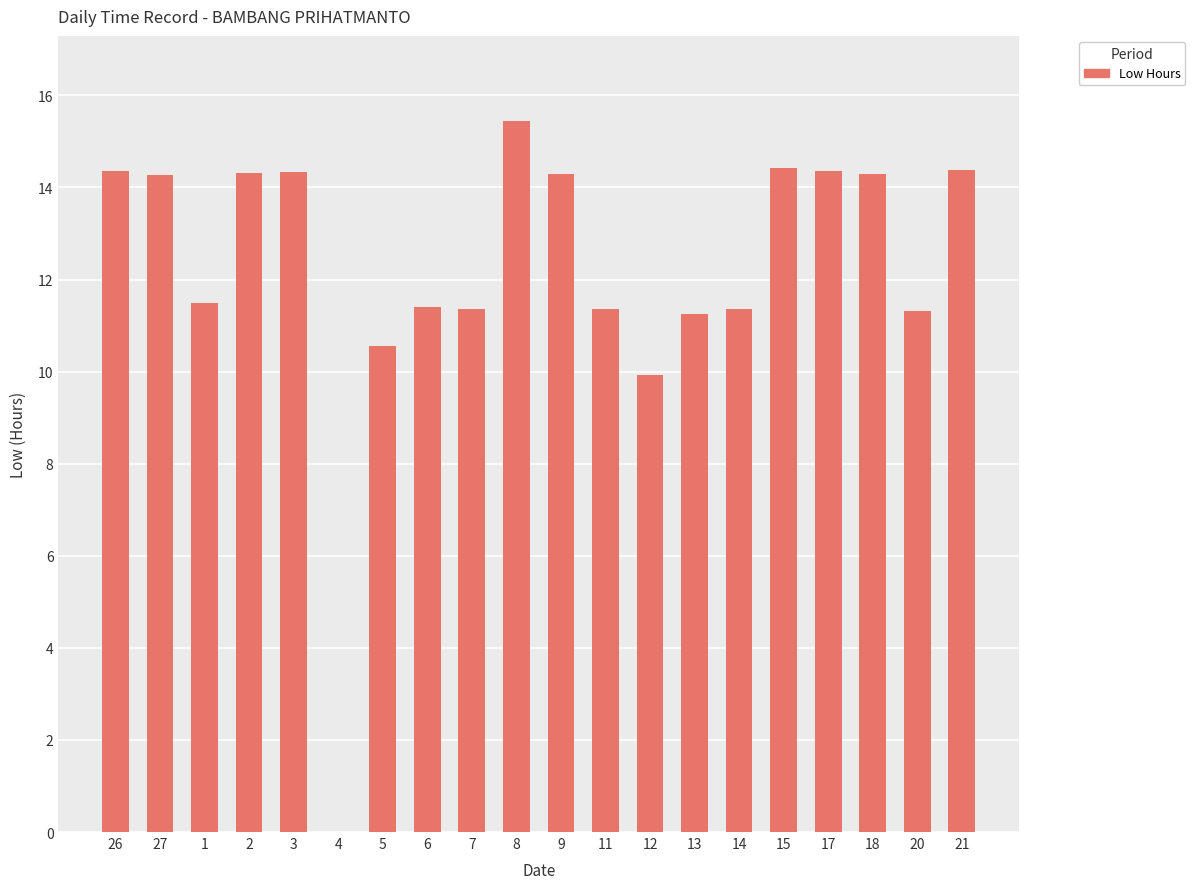

What is the ratio of the value at 21 to the value at 15?

1.0